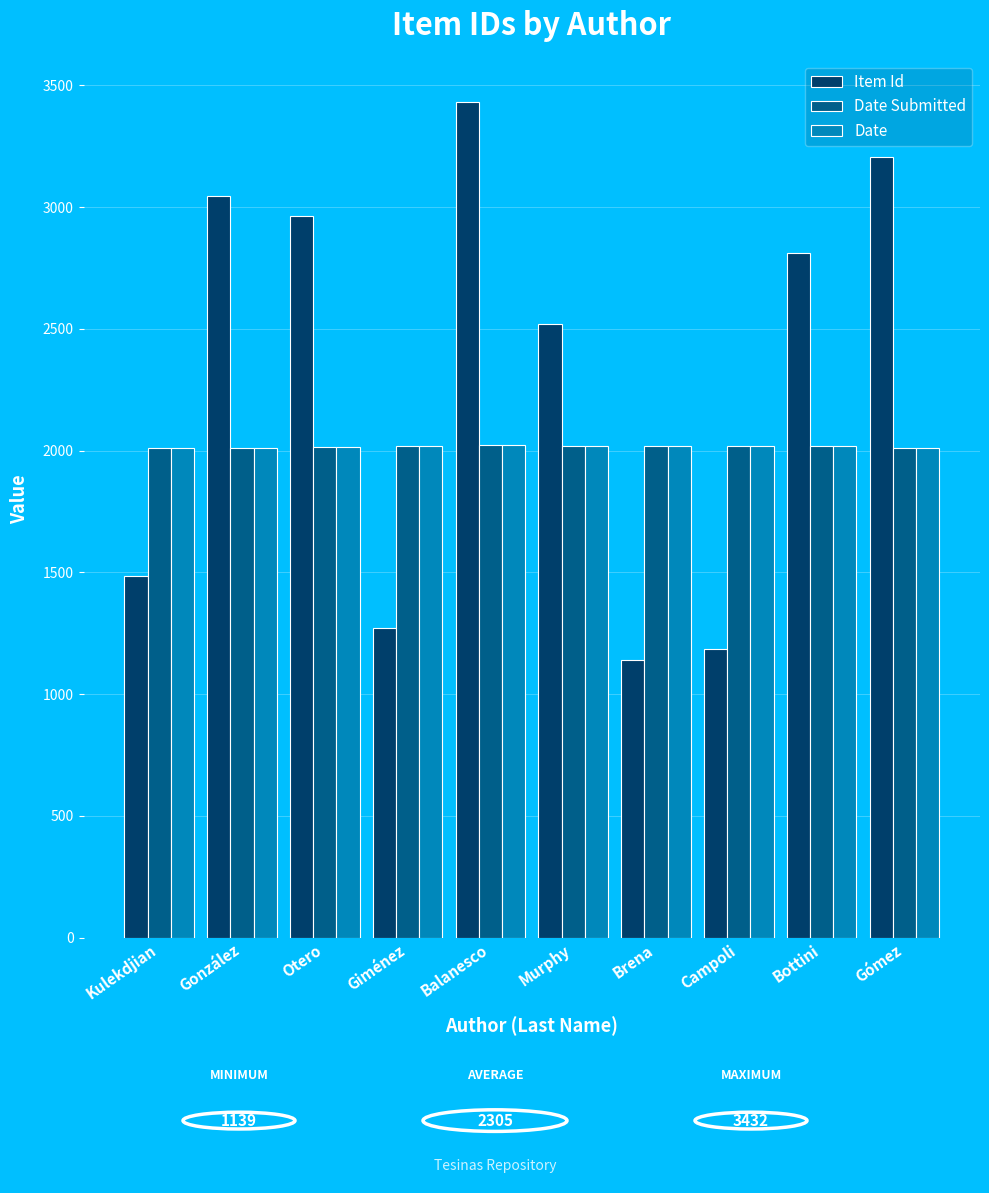

Which category has the highest value across all series?

Balanesco